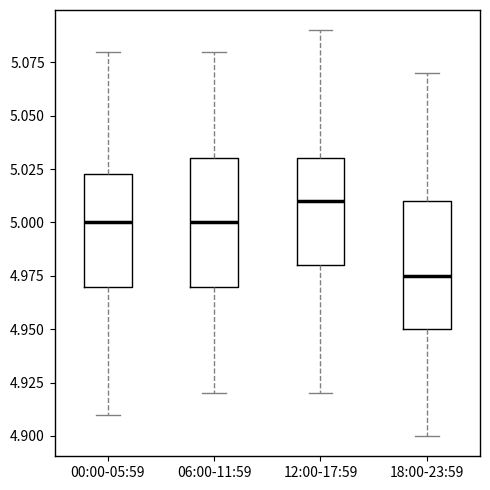

Reading left to right, read every box against the y-axis: the position of its median line, the range the box covers, and the ends of its whiskers. The values are not printed on the chart, so give them approximately, as read against the axis.

00:00-05:59: median 5.000, box 4.970 to 5.025, whiskers 4.910 to 5.080
06:00-11:59: median 5.000, box 4.970 to 5.030, whiskers 4.920 to 5.080
12:00-17:59: median 5.010, box 4.980 to 5.030, whiskers 4.920 to 5.090
18:00-23:59: median 4.975, box 4.950 to 5.010, whiskers 4.900 to 5.070